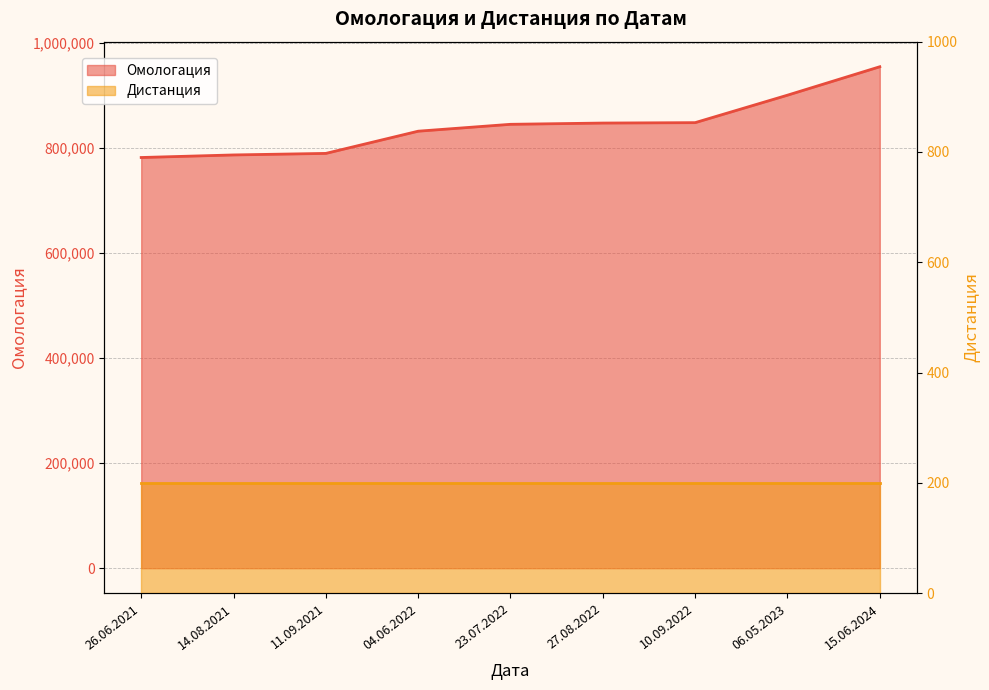

Where is the data nearest to the value 867564?

10.09.2022